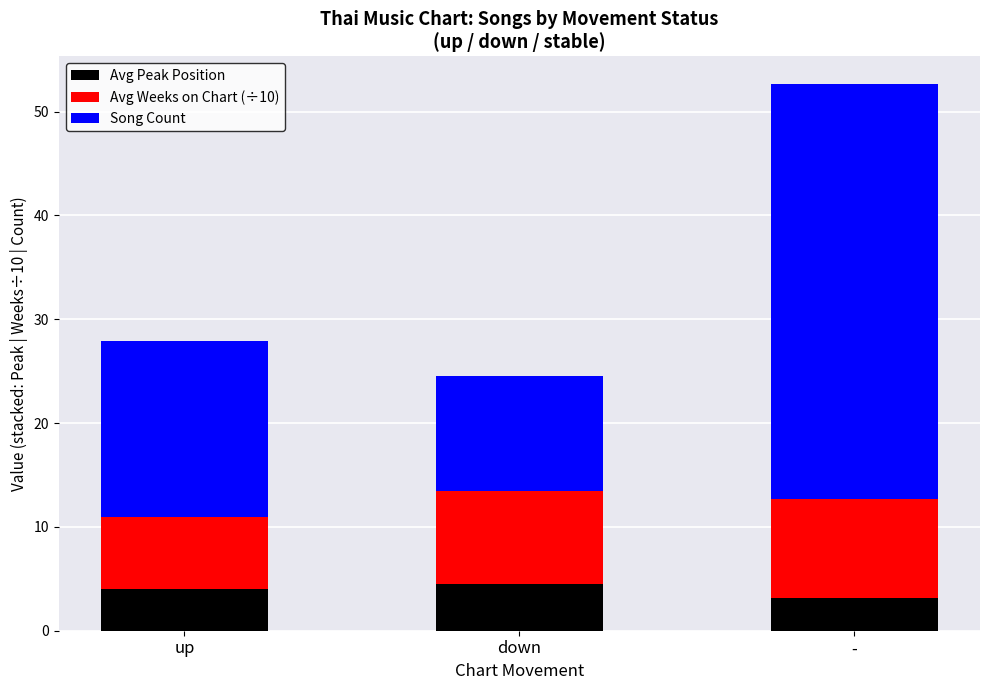

How many distinct data groups are displayed?

3